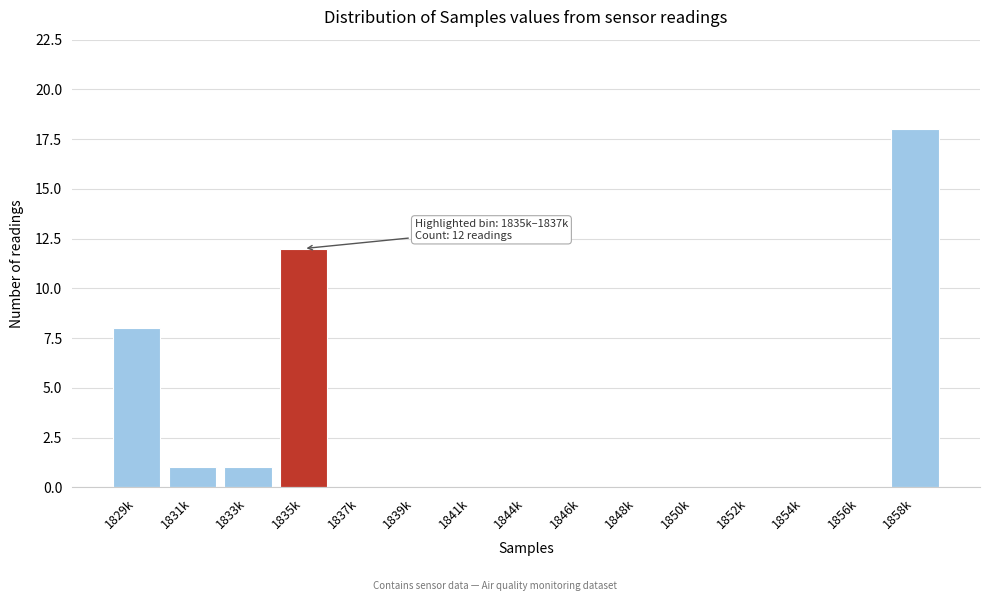

Reading right to left, extract all data points from this chart.

1858k=18	1856k=0	1854k=0	1852k=0	1850k=0	1848k=0	1846k=0	1844k=0	1841k=0	1839k=0	1837k=0	1835k=12	1833k=1	1831k=1	1829k=8